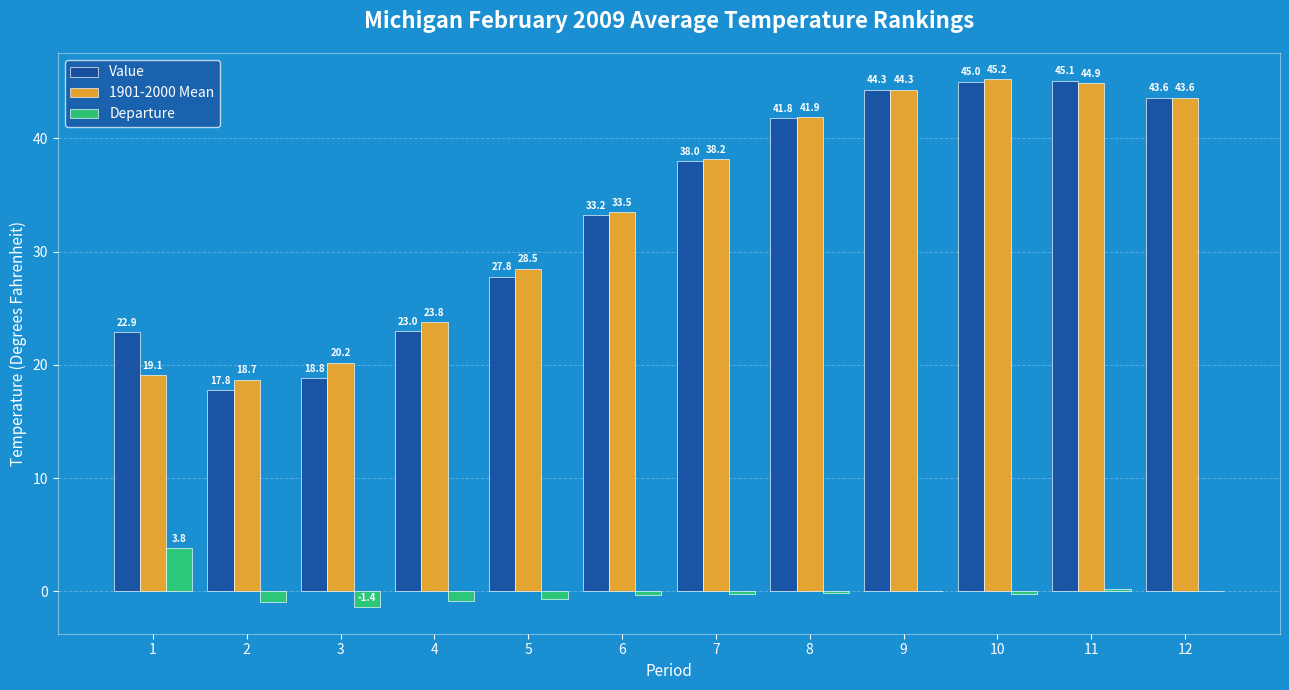

What is the approximate value of 1901-2000 Mean at 4?

23.8